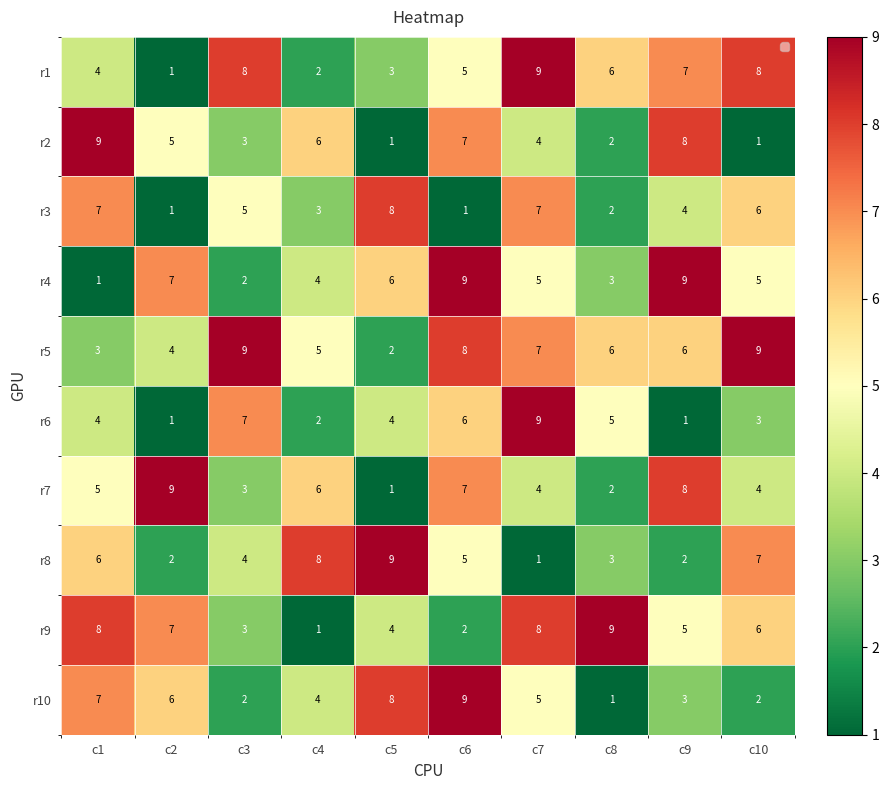

Is it true that r7 equals 6 at c4?

True